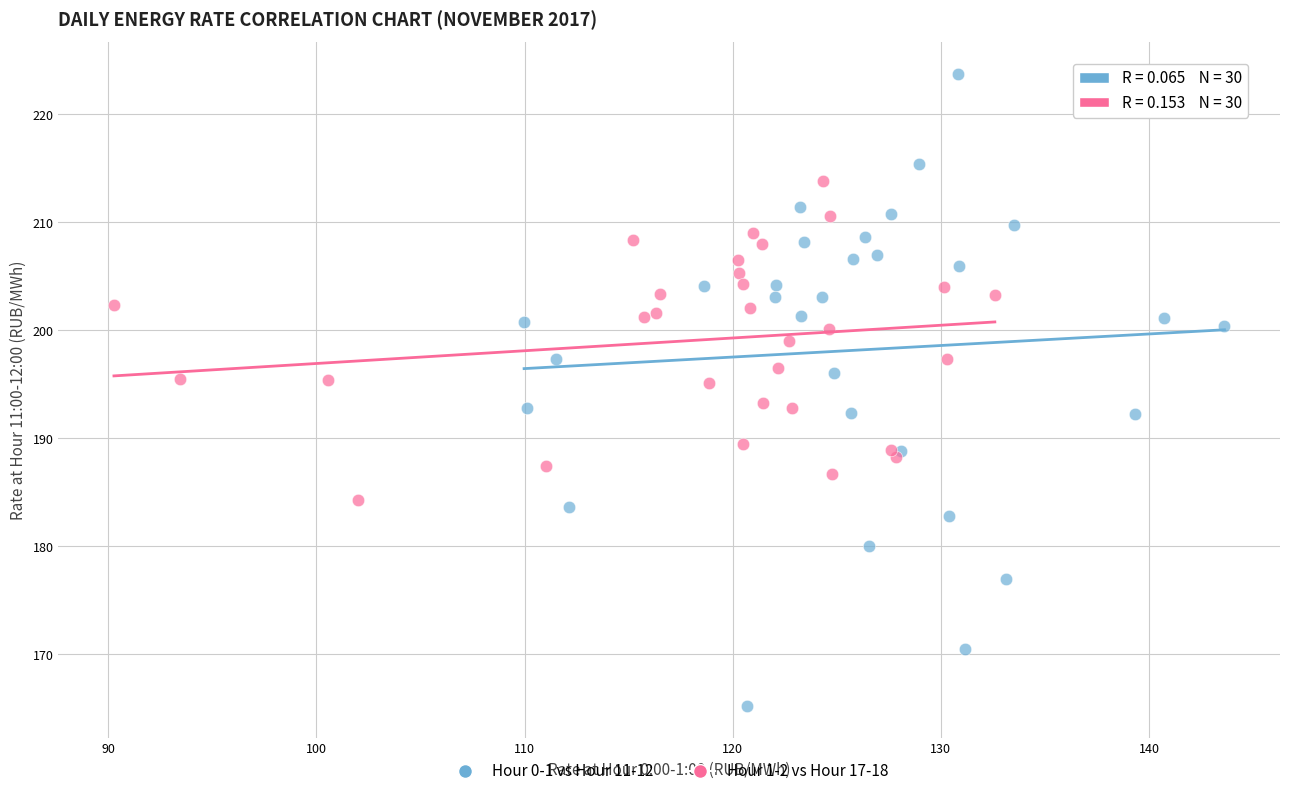

Which series contains the highest Y value?

Hour 0-1 vs Hour 11-12